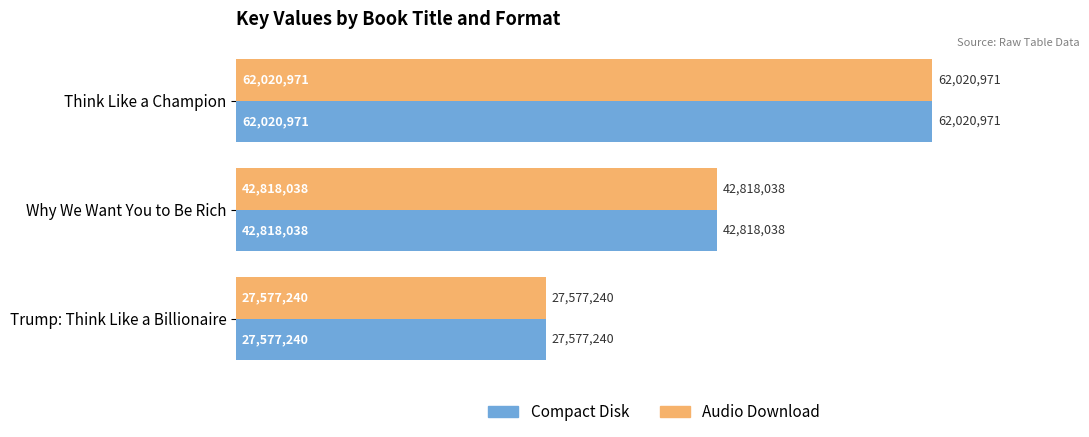

What are all the series names shown in the legend?

Compact Disk, Audio Download